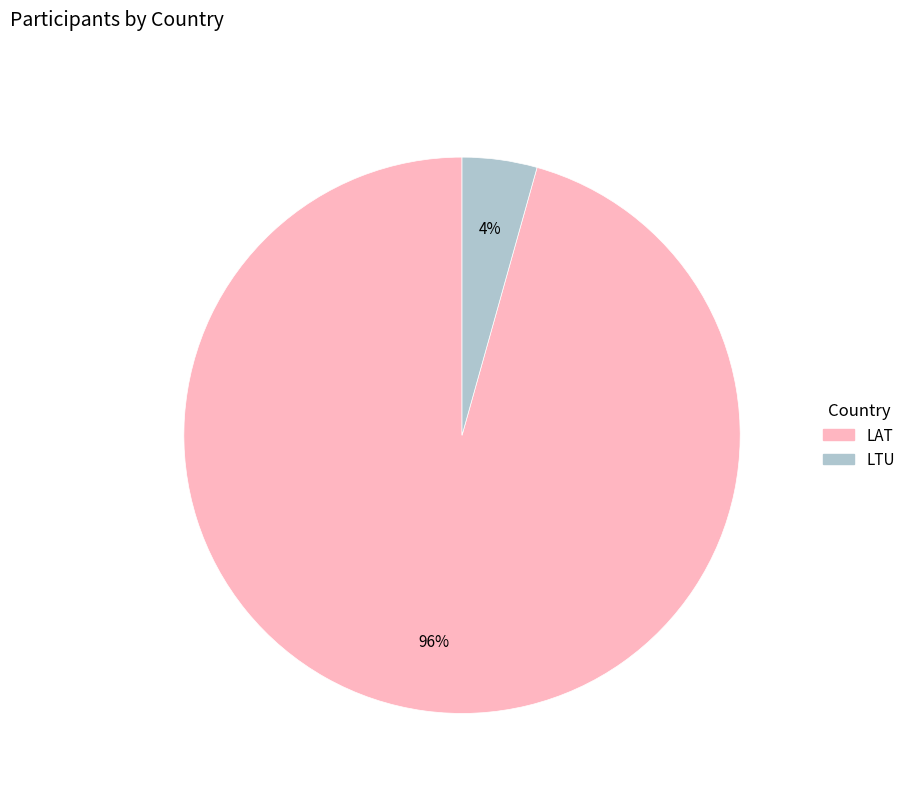

Is there a majority slice in this chart?

Yes